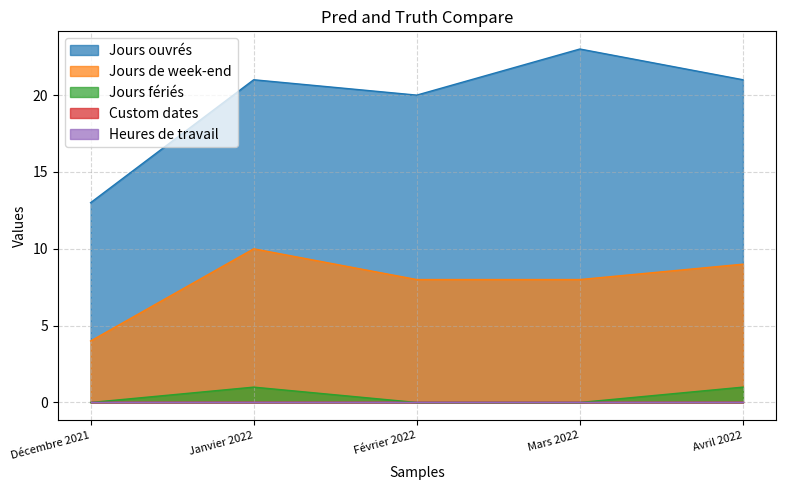

How many categories are shown in the chart?

5